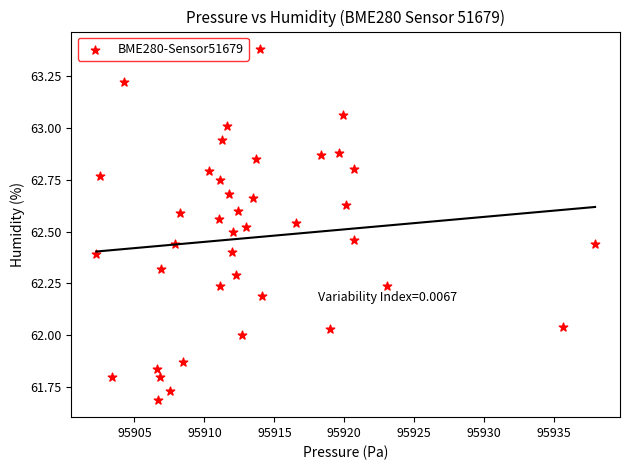

What is the range of X values (max minus min)?

35.6